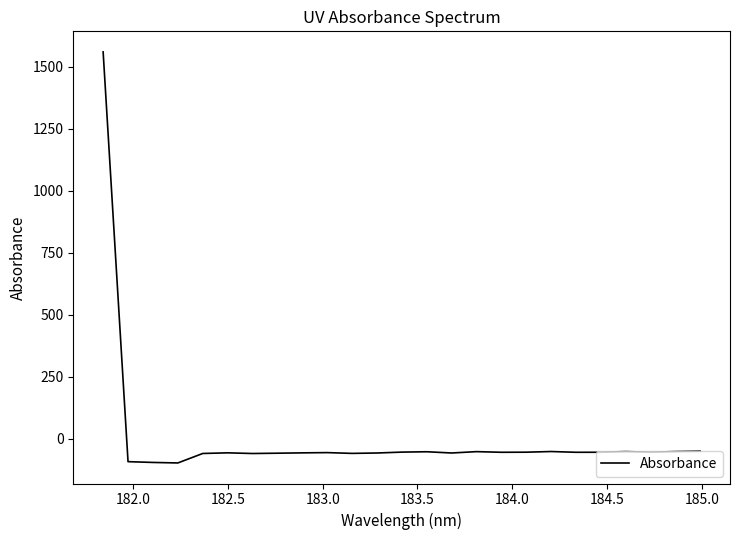

What is the greatest value displayed?

1559.5